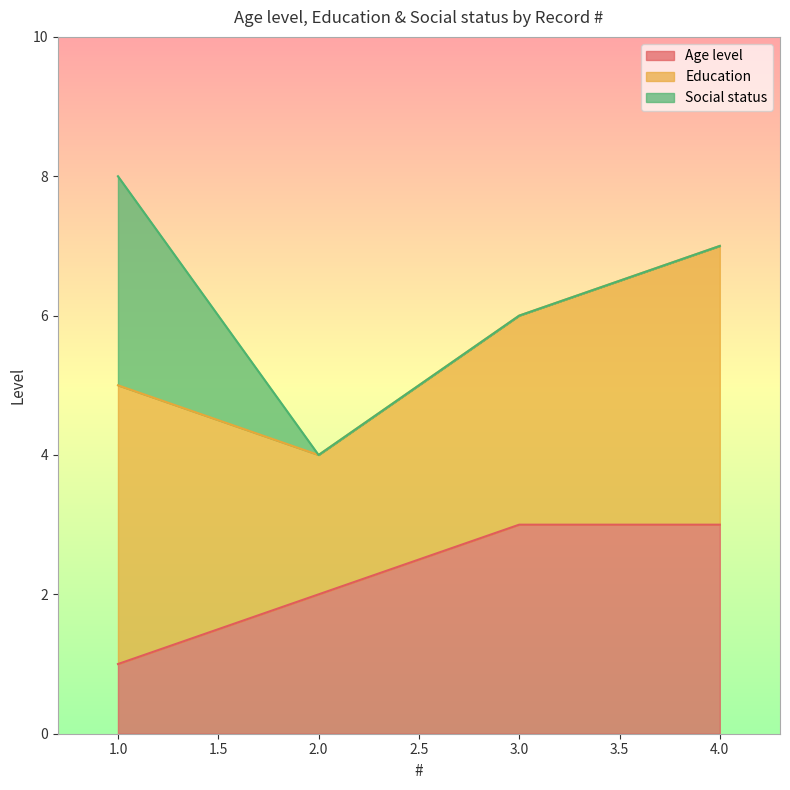

Reading left to right, list all the values displayed in this chart.

Age level: 1	2	3	3
Education: 4	2	3	4
Social status: 3	0	0	0